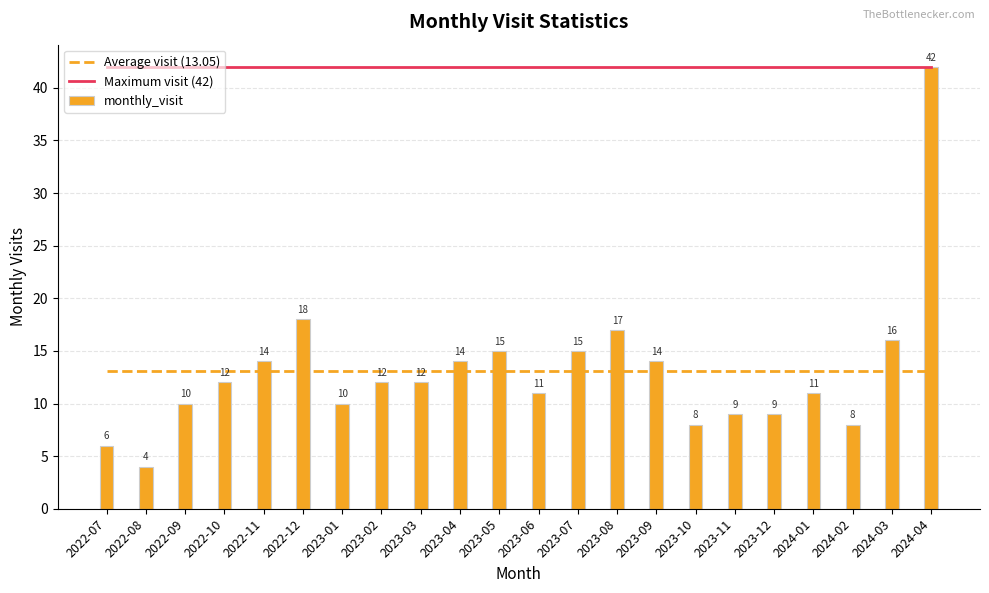

Reading left to right, what are all the values shown in this chart?

Average visit (13.05): 2022-07=13.0	2022-08=13.0	2022-09=13.0	2022-10=13.0	2022-11=13.0	2022-12=13.0	2023-01=13.0	2023-02=13.0	2023-03=13.0	2023-04=13.0	2023-05=13.0	2023-06=13.0	2023-07=13.0	2023-08=13.0	2023-09=13.0	2023-10=13.0	2023-11=13.0	2023-12=13.0	2024-01=13.0	2024-02=13.0	2024-03=13.0	2024-04=13.0
Maximum visit (42): 2022-07=42.0	2022-08=42.0	2022-09=42.0	2022-10=42.0	2022-11=42.0	2022-12=42.0	2023-01=42.0	2023-02=42.0	2023-03=42.0	2023-04=42.0	2023-05=42.0	2023-06=42.0	2023-07=42.0	2023-08=42.0	2023-09=42.0	2023-10=42.0	2023-11=42.0	2023-12=42.0	2024-01=42.0	2024-02=42.0	2024-03=42.0	2024-04=42.0
monthly_visit: 2022-07=6.0	2022-08=4.0	2022-09=10.0	2022-10=12.0	2022-11=14.0	2022-12=18.0	2023-01=10.0	2023-02=12.0	2023-03=12.0	2023-04=14.0	2023-05=15.0	2023-06=11.0	2023-07=15.0	2023-08=17.0	2023-09=14.0	2023-10=8.0	2023-11=9.0	2023-12=9.0	2024-01=11.0	2024-02=8.0	2024-03=16.0	2024-04=42.0